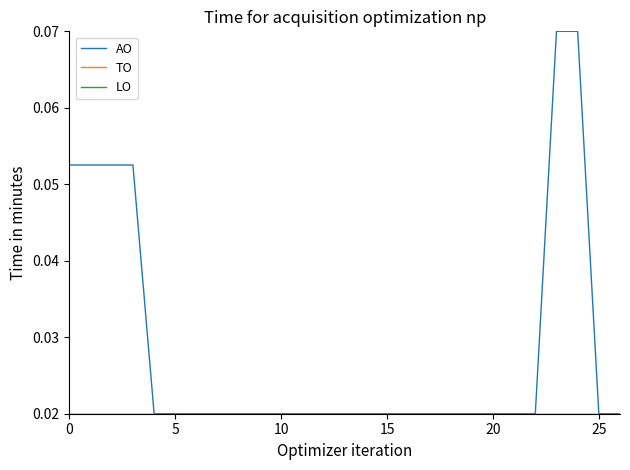

Reading left to right, list all the values displayed in this chart.

AO: 0.1	0.1	0.1	0.1	0.0	0.0	0.0	0.0	0.0	0.0	0.0	0.0	0.0	0.0	0.0	0.0	0.0	0.0	0.0	0.0	0.0	0.0	0.0	0.1	0.1	0.0	0.0
TO: 0.0	0.0	0.0	0.0	0.0	0.0	0.0	0.0	0.0	0.0	0.0	0.0	0.0	0.0	0.0	0.0	0.0	0.0	0.0	0.0	0.0	0.0	0.0	0.0	0.0	0.0	0.0
LO: 0.0	0.0	0.0	0.0	0.0	0.0	0.0	0.0	0.0	0.0	0.0	0.0	0.0	0.0	0.0	0.0	0.0	0.0	0.0	0.0	0.0	0.0	0.0	0.0	0.0	0.0	0.0